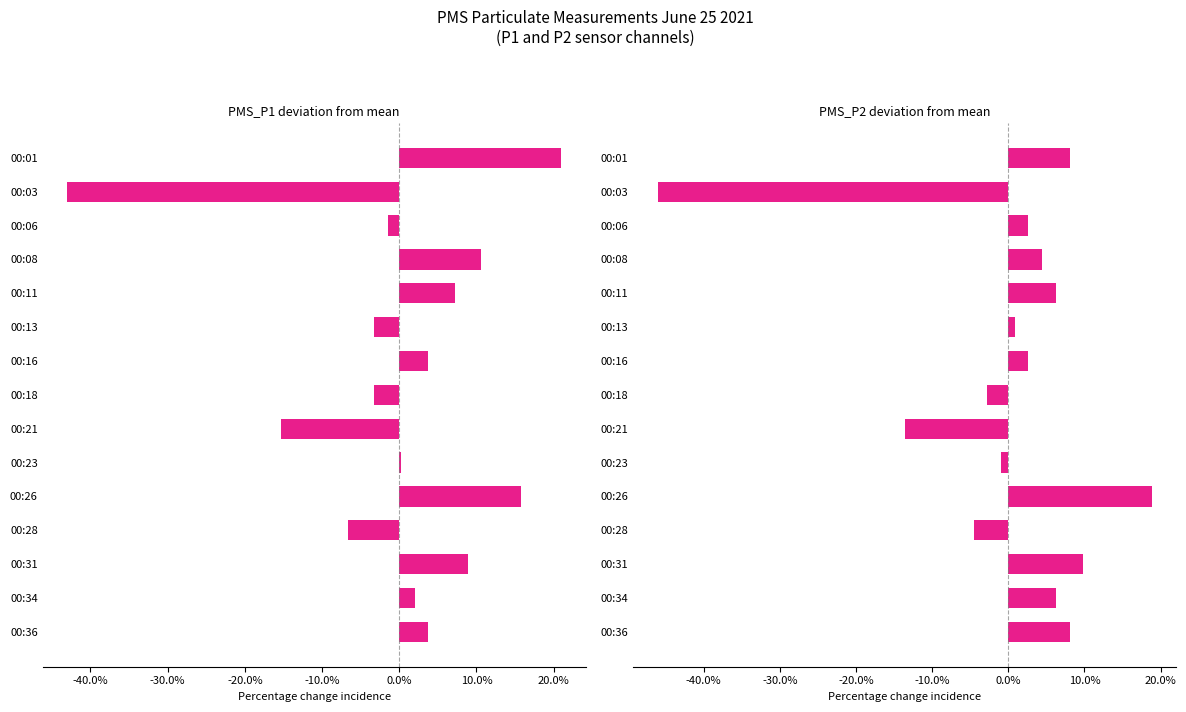

Is the value of PMS_P2 at 00:16 greater than the value of PMS_P1 at 00:34?

Yes